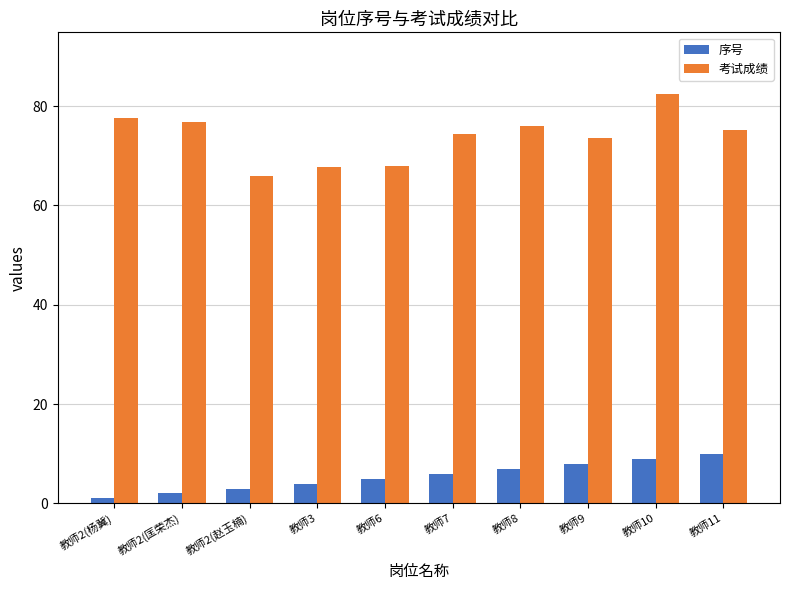

What is the spread (max minus min) of values at 教师11?

65.1